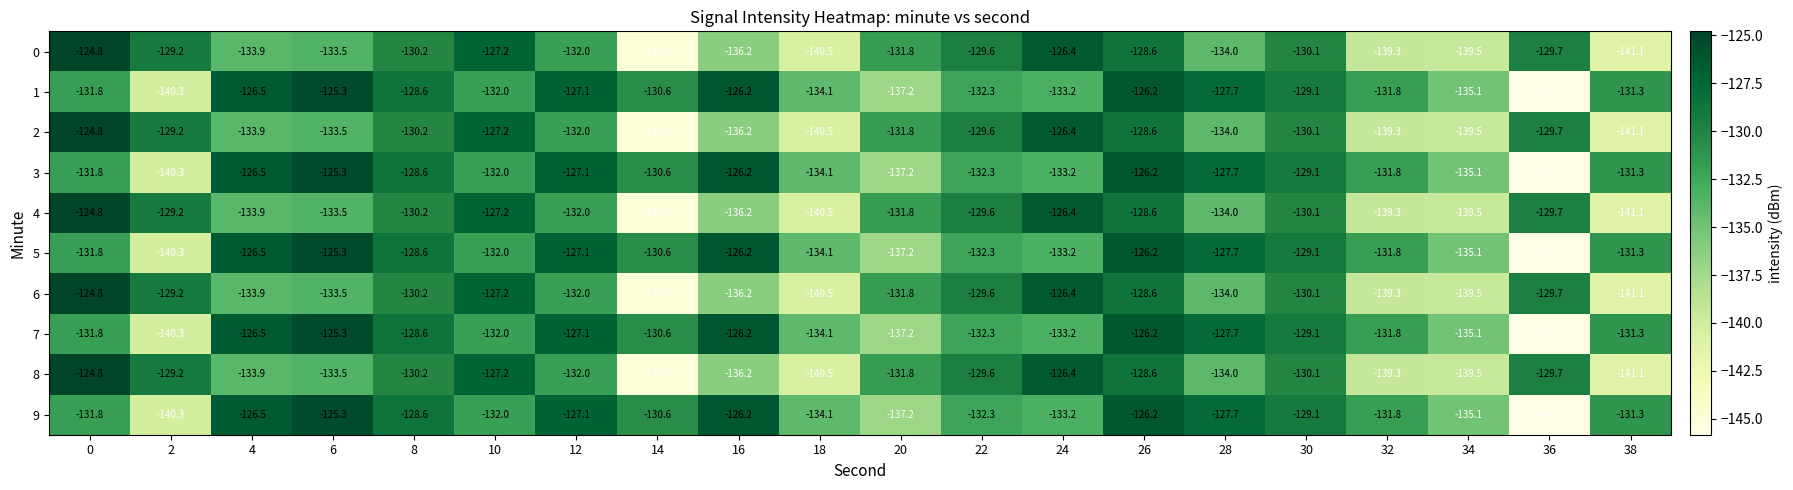

At which label does 2 reach its minimum?

14